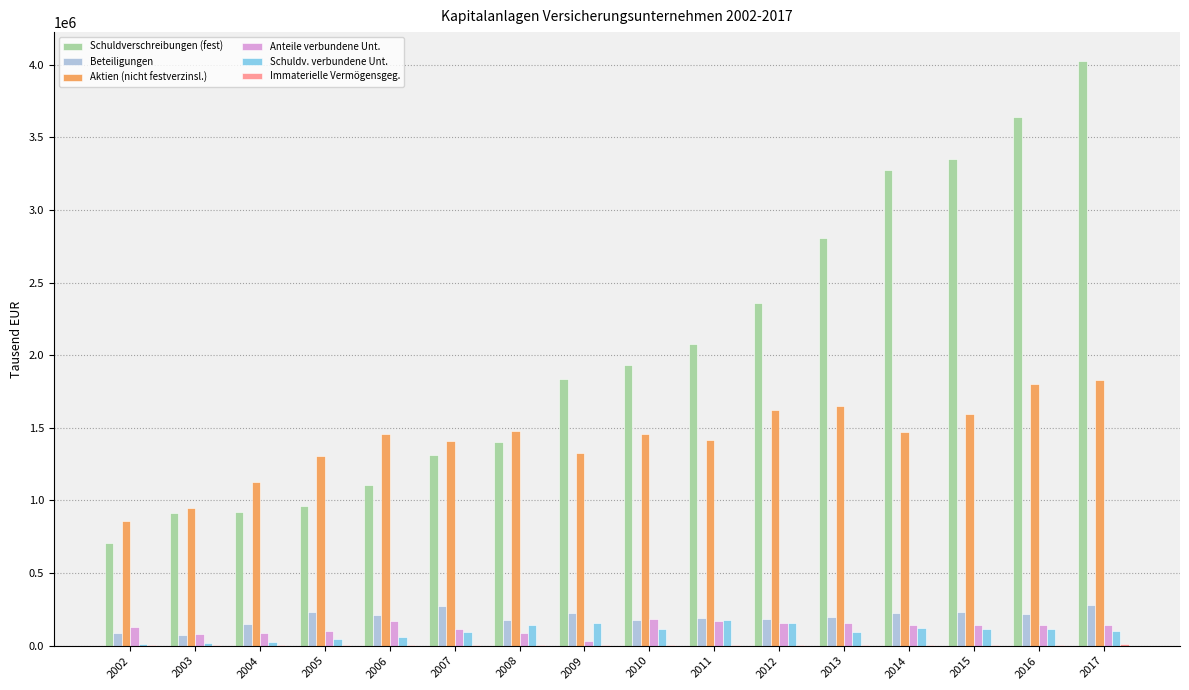

What is the maximum value shown in the chart?

4023393